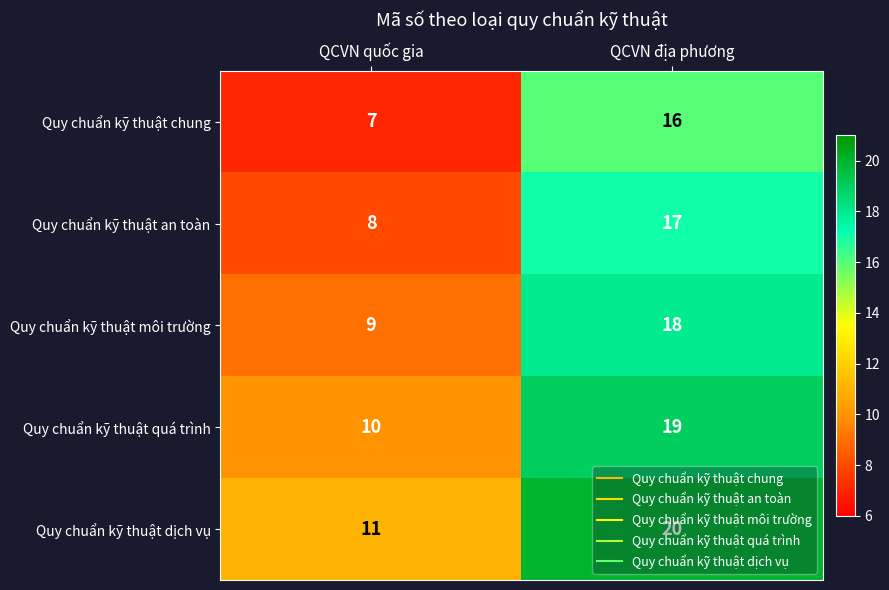

At which category is the sum across all series the highest?

QCVN địa phương